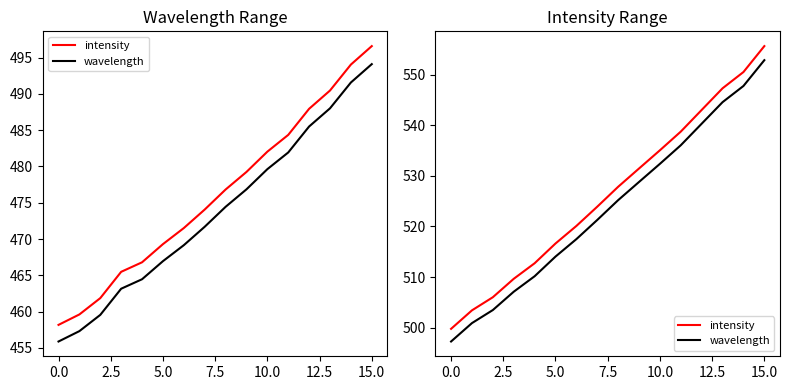

What position from the left is 15?

16